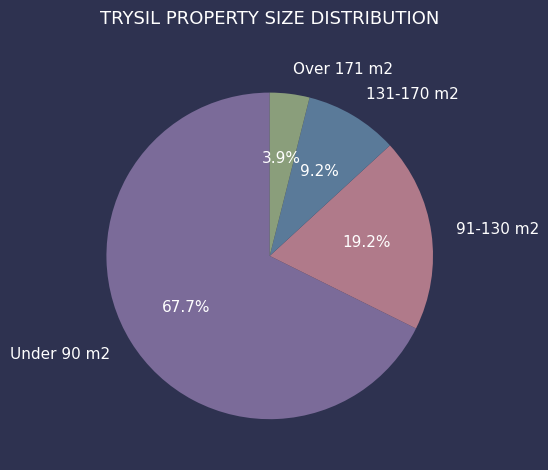

To the nearest percent, what is the difference between the largest and smallest slice percentages?

64%